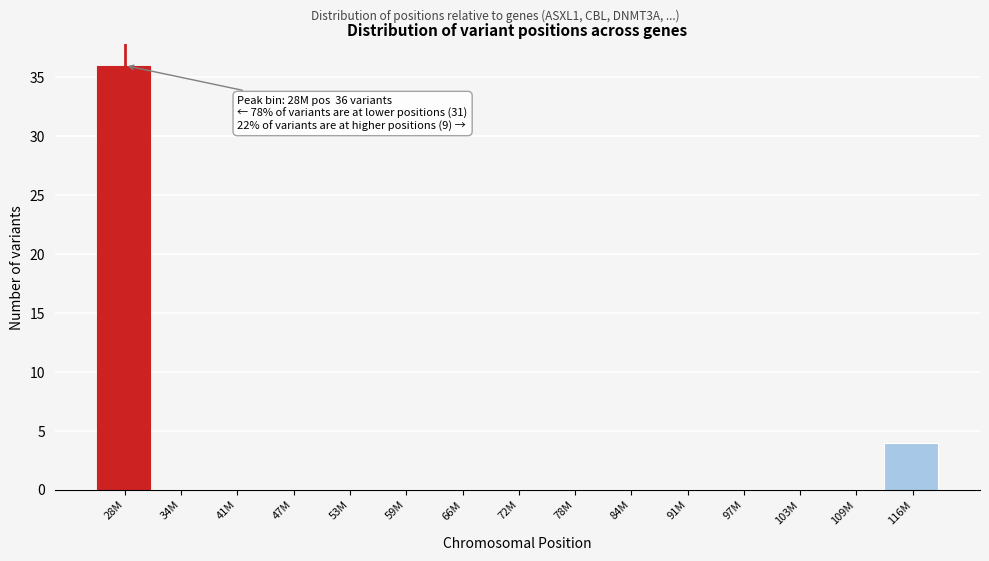

Reading left to right, extract all data points from this chart.

28M=36	34M=0	41M=0	47M=0	53M=0	59M=0	66M=0	72M=0	78M=0	84M=0	91M=0	97M=0	103M=0	109M=0	116M=4